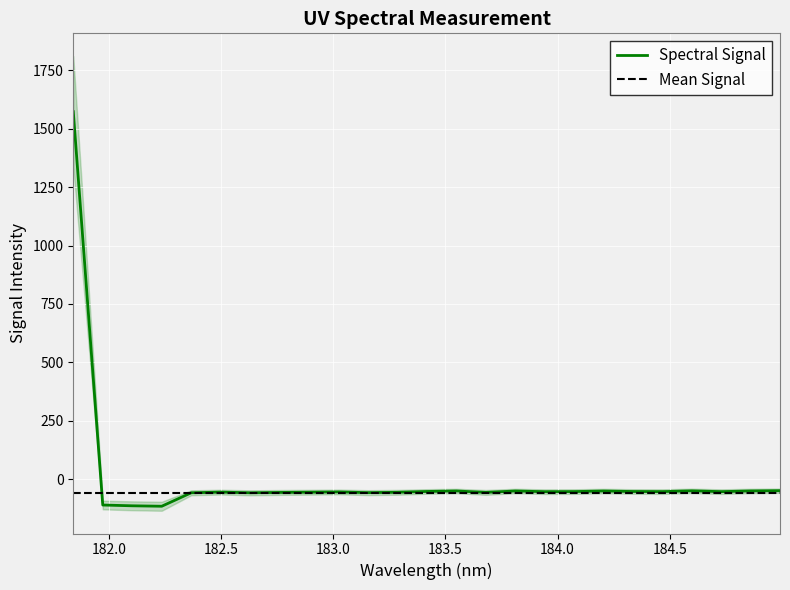

How many points are higher than both their immediate neighbors (excluding endpoints)?

6